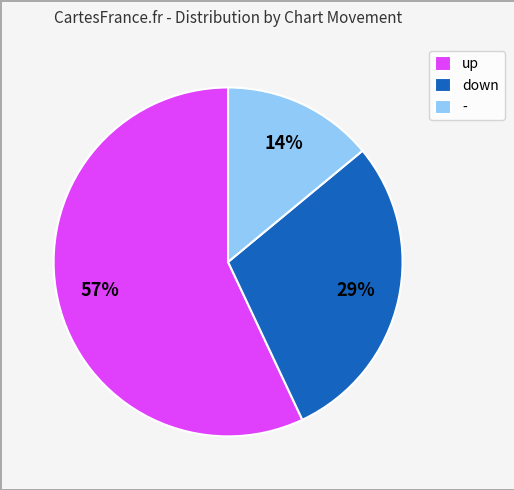

Combined, do - and down account for over 50%?

No